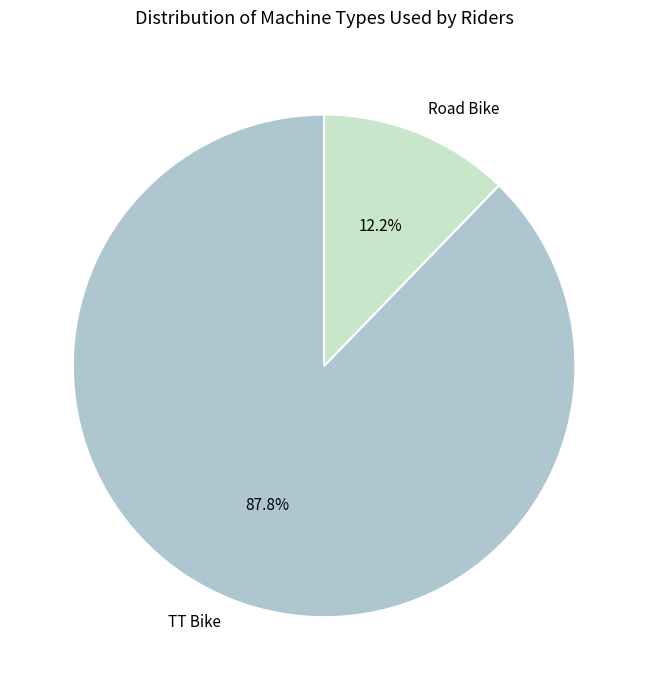

Is it true that TT Bike is 99% of the pie?

False